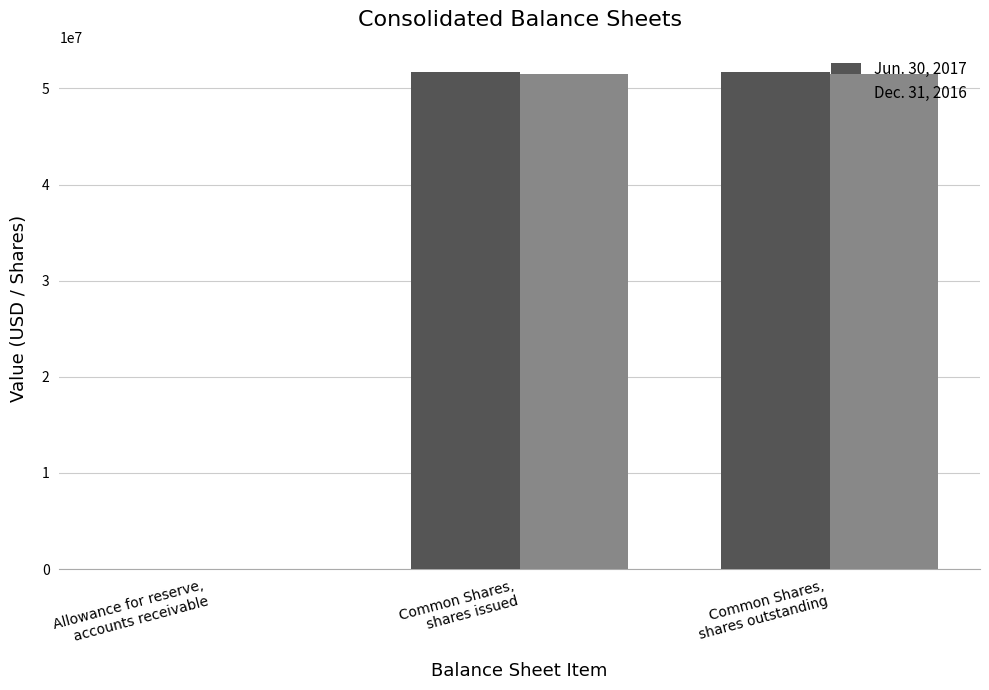

How many series are shown in this chart?

2